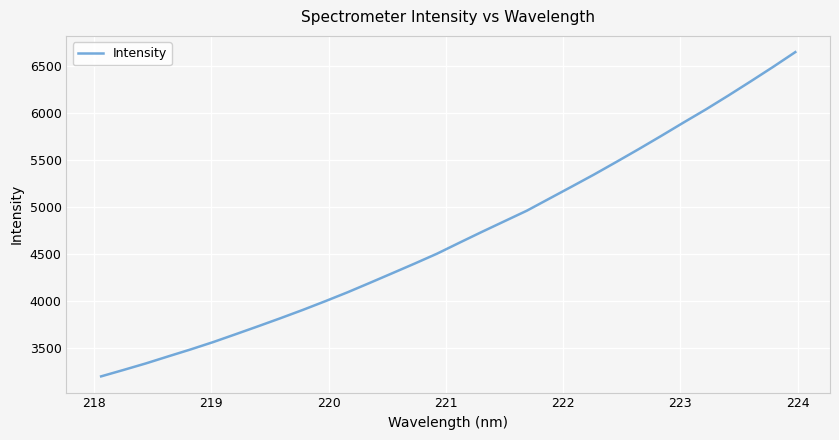

What is the difference between the maximum and minimum values?

3445.2